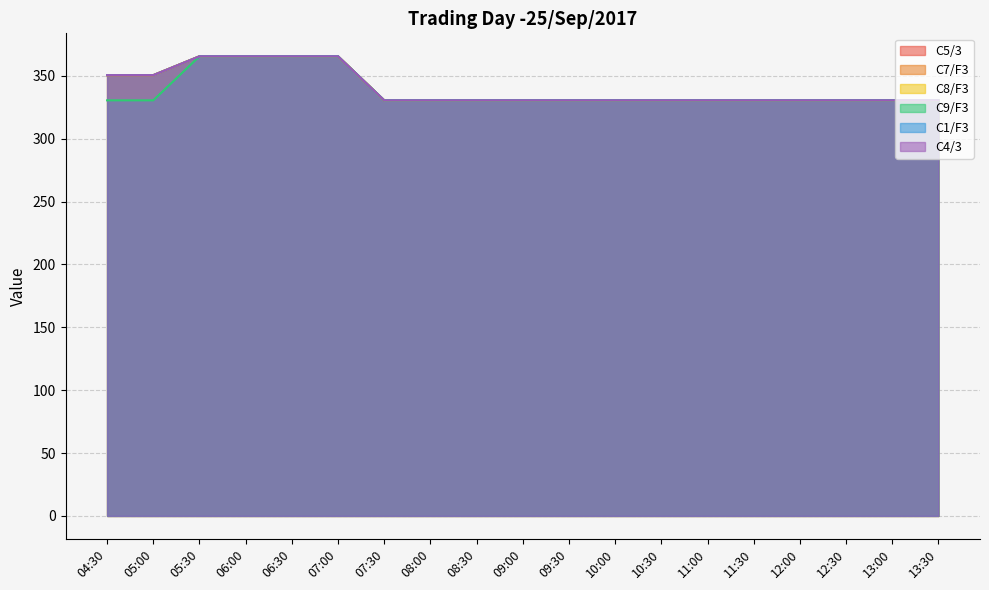

What value does the C9/F3 series have at 08:00?

330.5